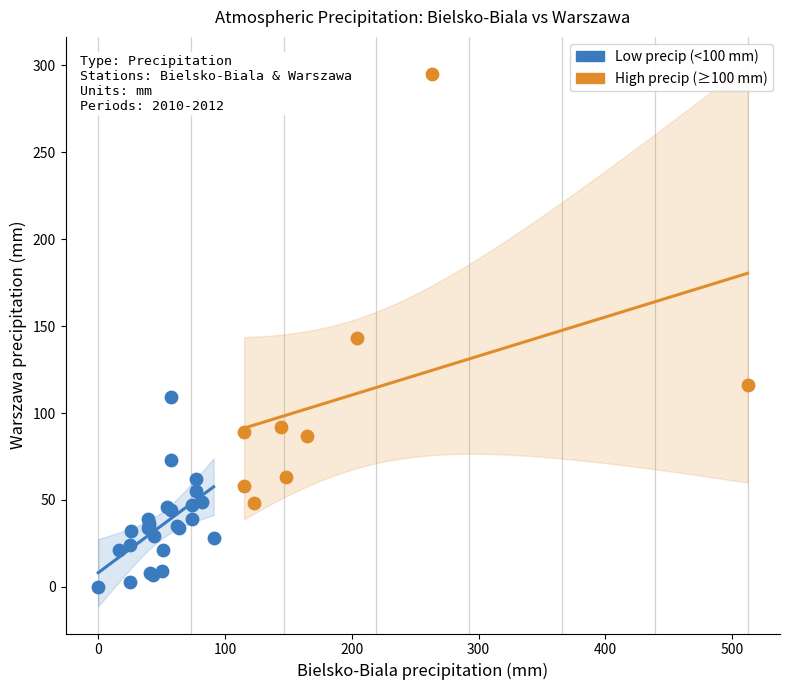

Which series reaches the minimum Y coordinate?

Low precip (<100 mm)